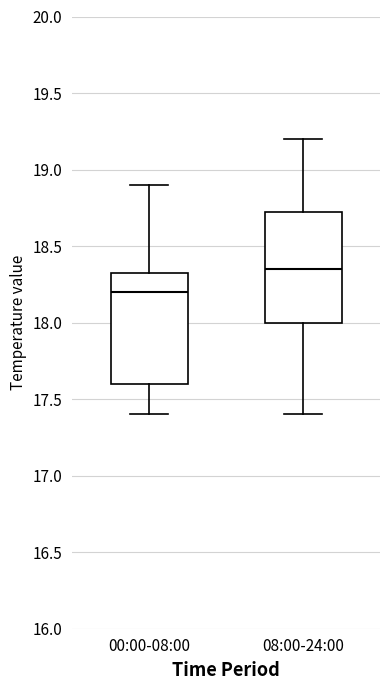

Reading left to right, read every box against the y-axis: the position of its median line, the range the box covers, and the ends of its whiskers. The values are not printed on the chart, so give them approximately, as read against the axis.

00:00-08:00: median 18.20, box 17.60 to 18.35, whiskers 17.40 to 18.90
08:00-24:00: median 18.35, box 18.00 to 18.75, whiskers 17.40 to 19.20